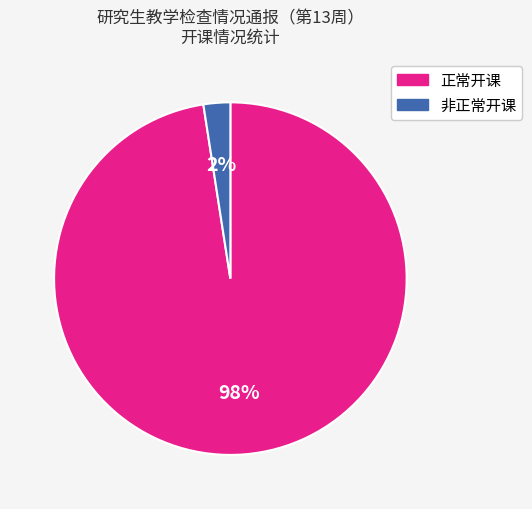

What percentage is the 正常开课 slice, to the nearest percent?

98%